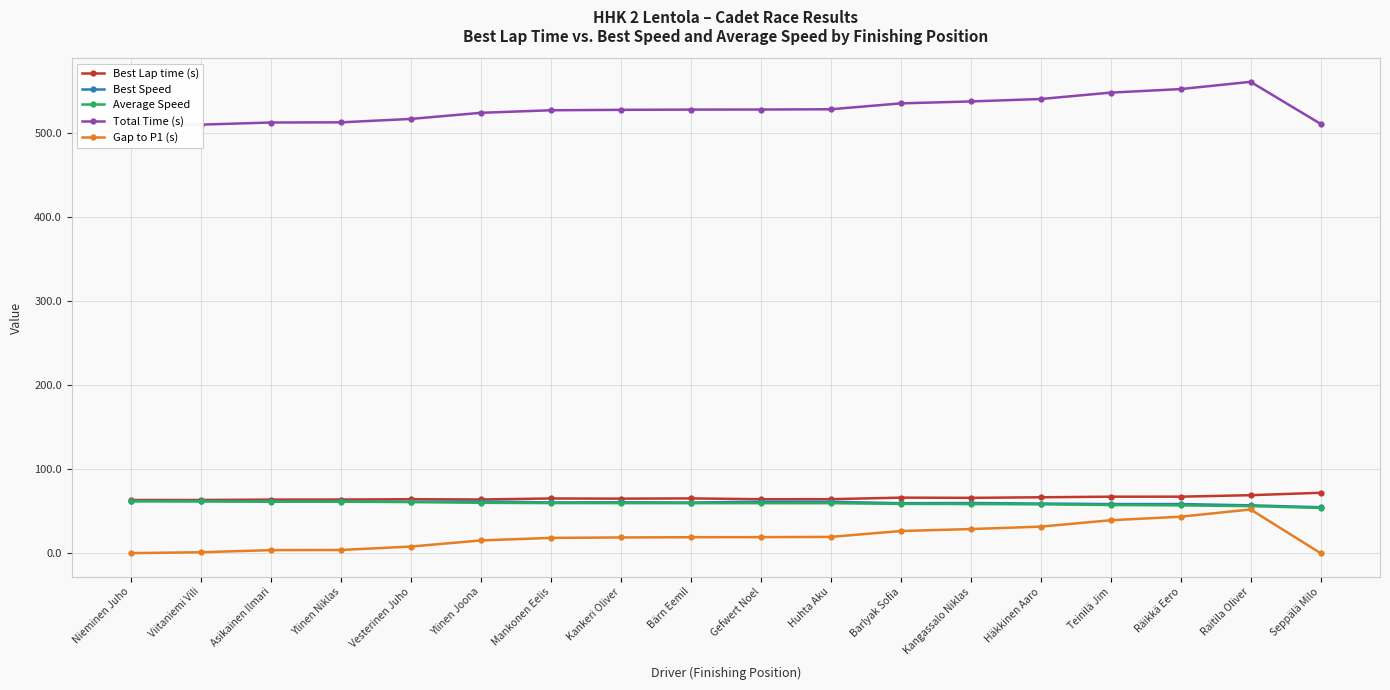

What is the label of the 6th point from the left?

Ylinen Joona